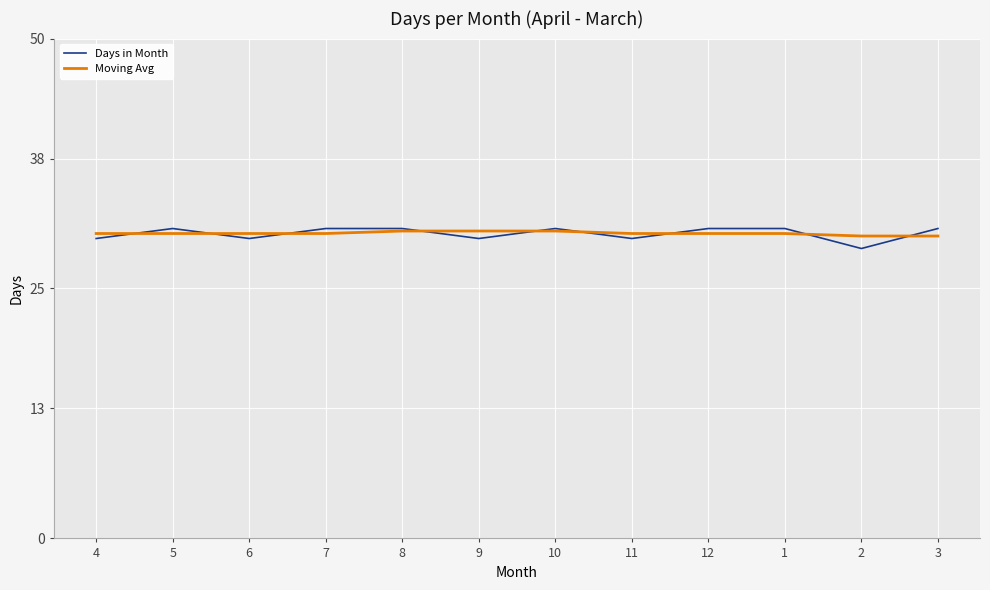

What is the maximum value for Moving Avg?

30.8